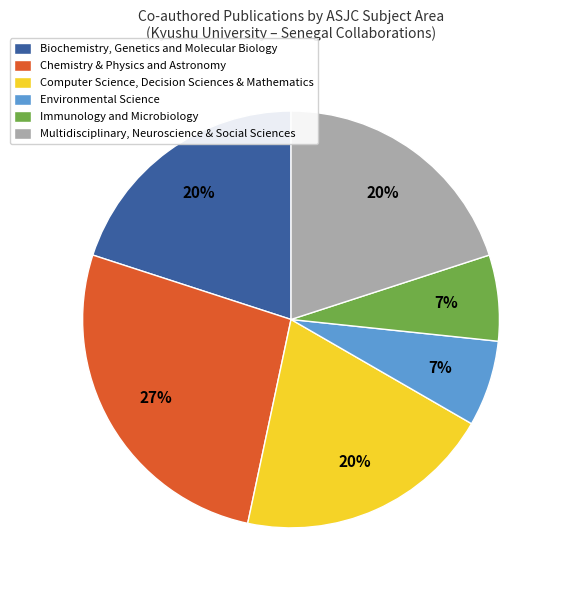

To the nearest percent, what portion does Chemistry & Physics and Astronomy represent?

27%